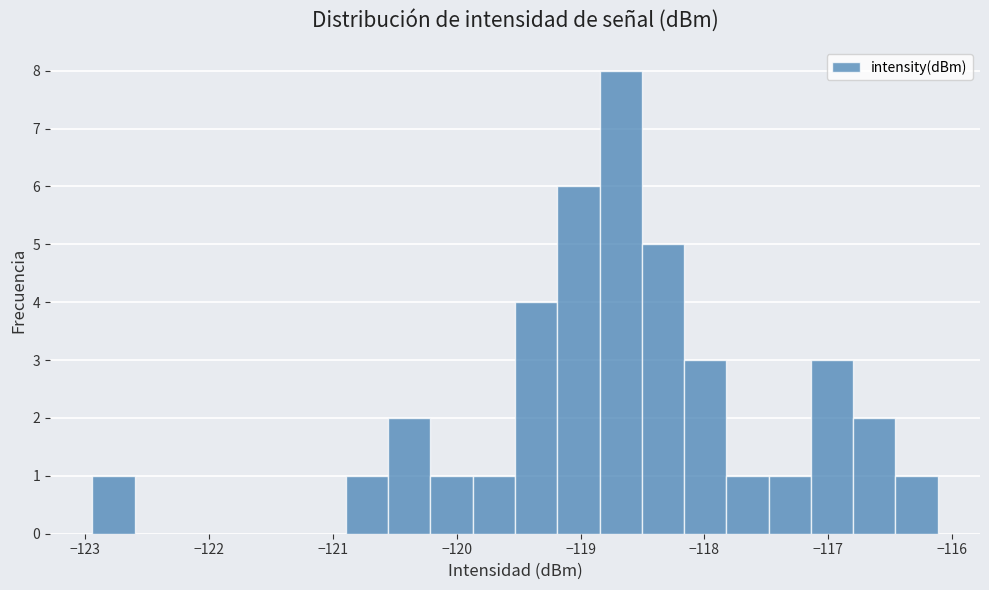

Around what value on the x-axis is the tallest bar? Give the approximate position of its centre, as read against the axis.

-118.7